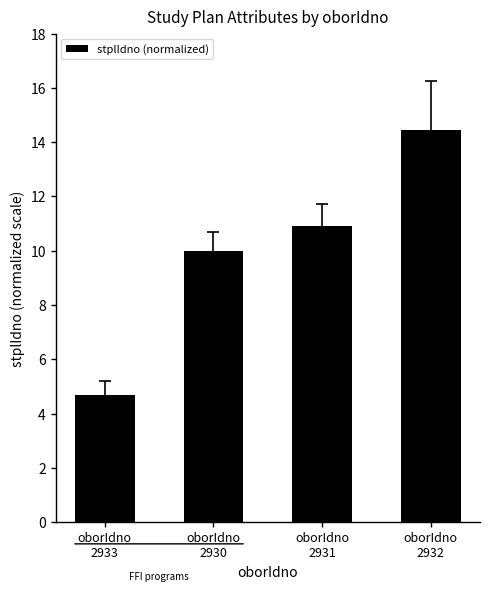

What is the value of the 1st bar from the left?

4.7